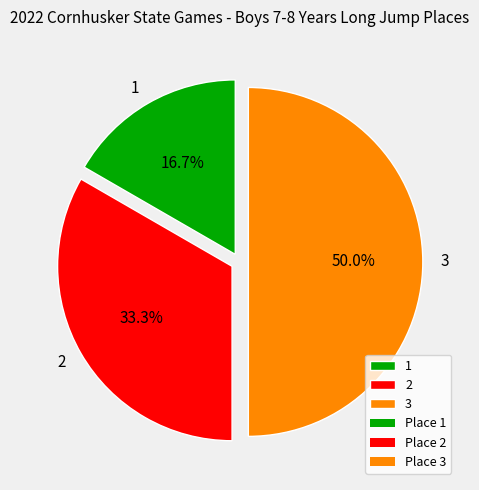

True or false: 1 accounts for 17% of the total.

True